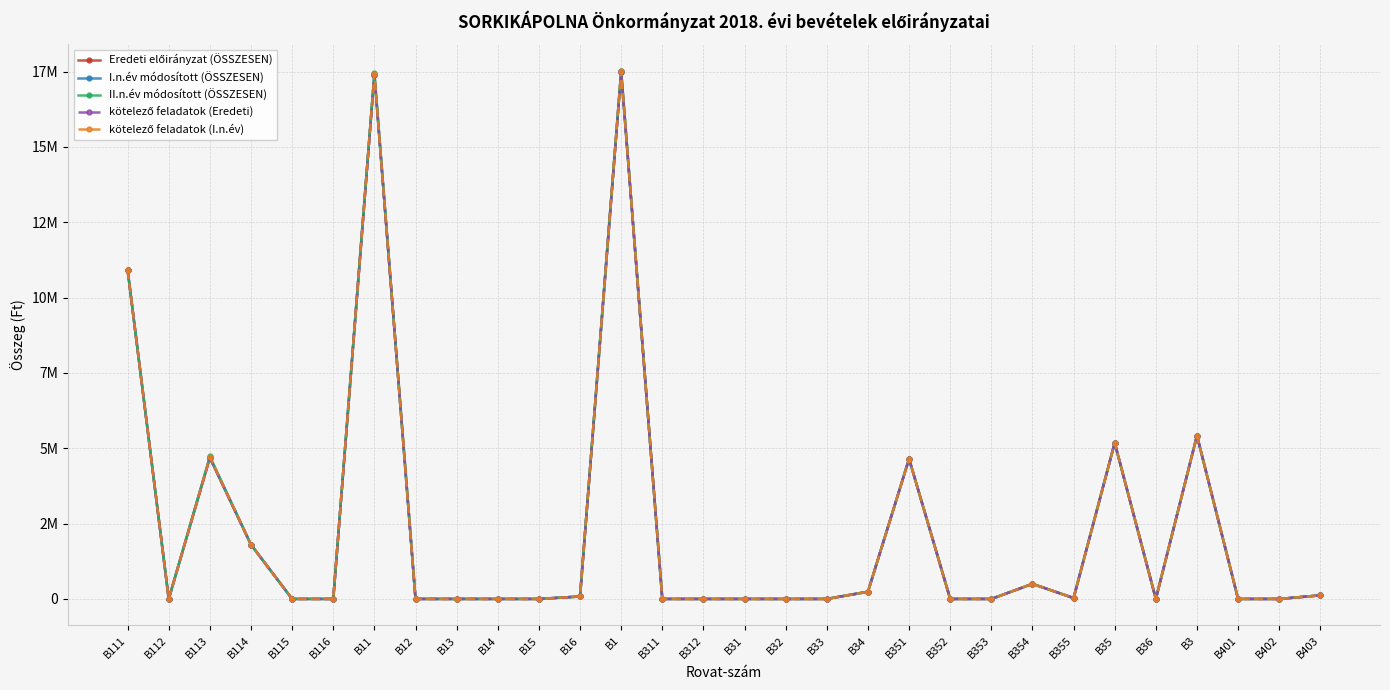

Does the chart have visible grid lines?

Yes